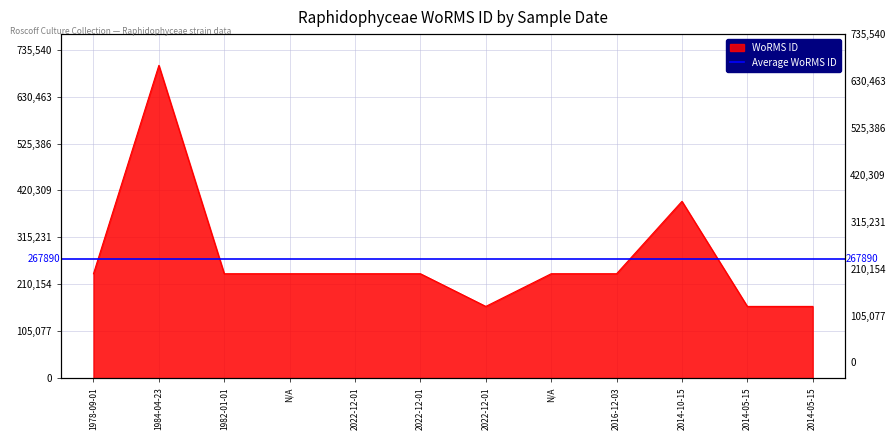

How many values exceed 233780?

2